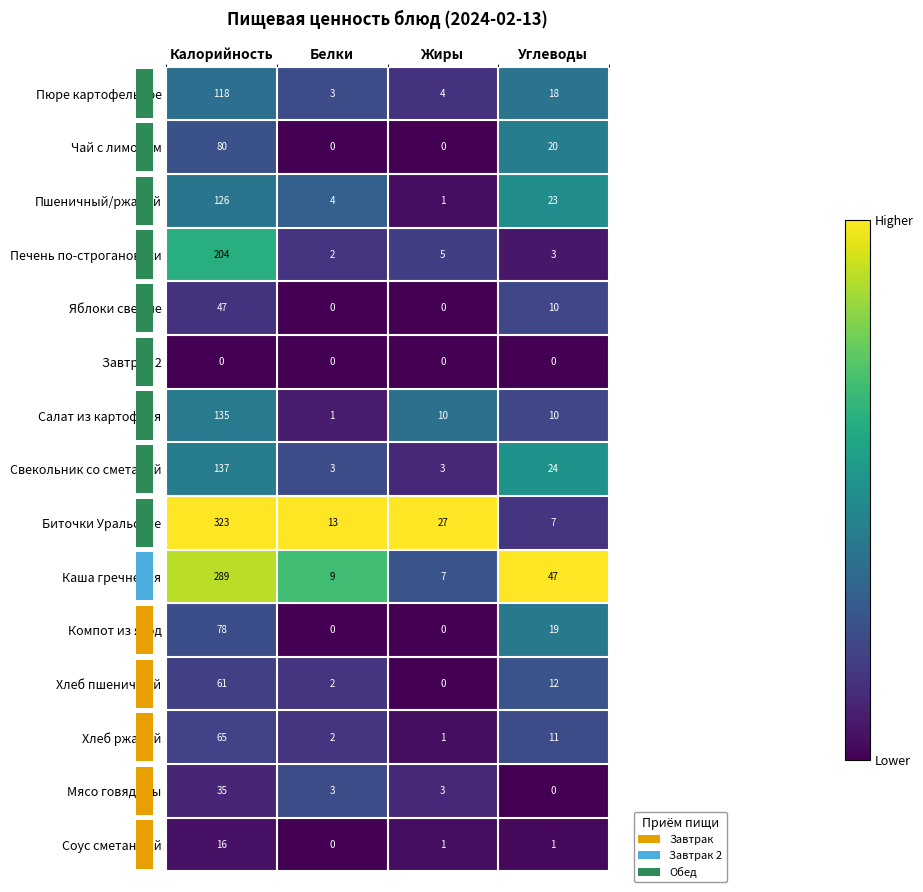

At Калорийность, list the series in order from smallest to largest.

Завтрак 2, Соус сметанный, Мясо говядины, Яблоки свежие, Хлеб пшеничный, Хлеб ржаной, Компот из ягод, Чай с лимоном, Пюре картофельное, Пшеничный/ржаной, Салат из картофеля, Свекольник со сметаной, Печень по-строгановски, Каша гречневая, Биточки Уральские